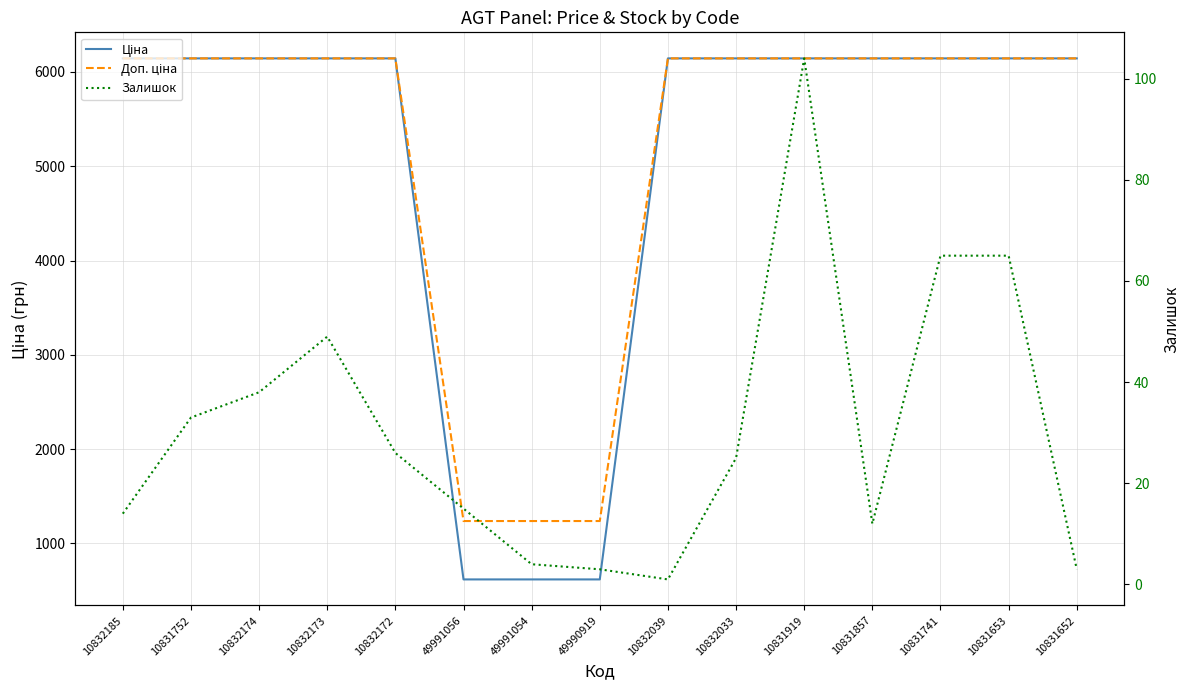

True or false: Залишок and Ціна cross at least once.

False